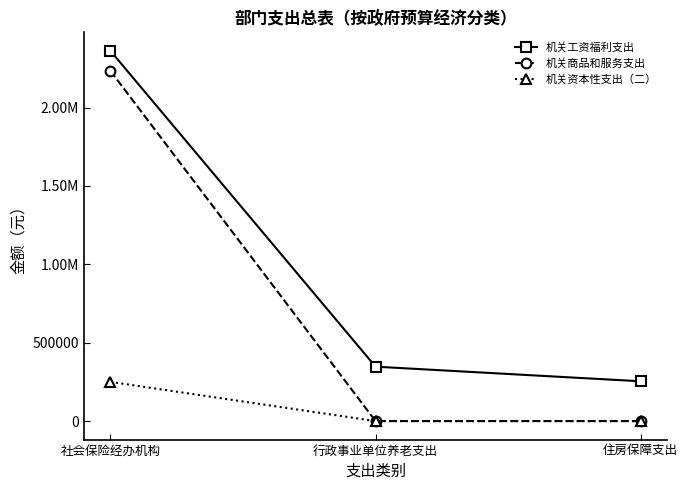

What is the highest value of the 机关商品和服务支出 series?

2234356.3